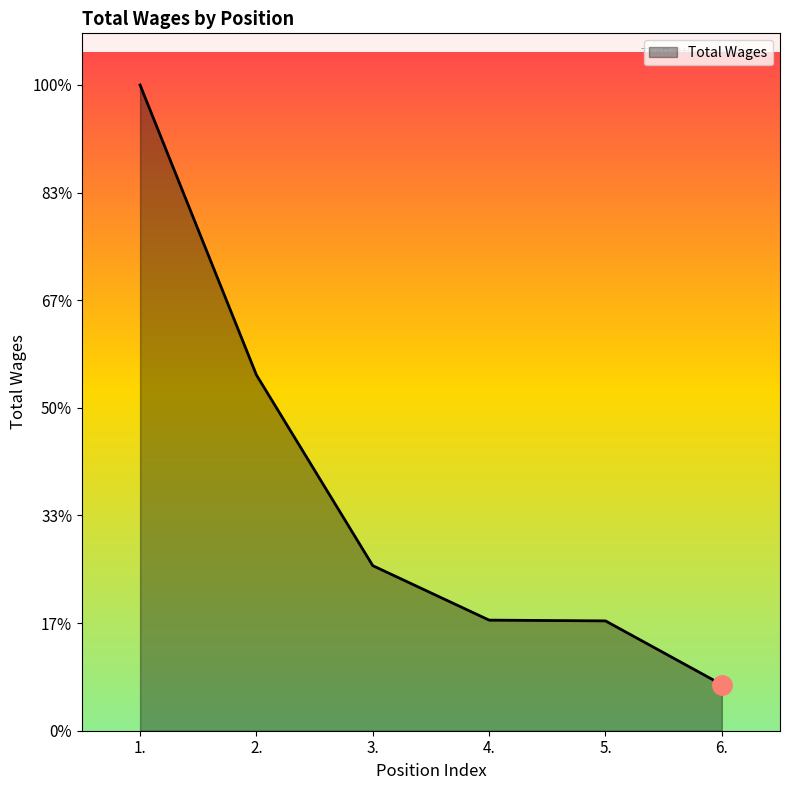

What is the label of the 5th point from the right?

2.